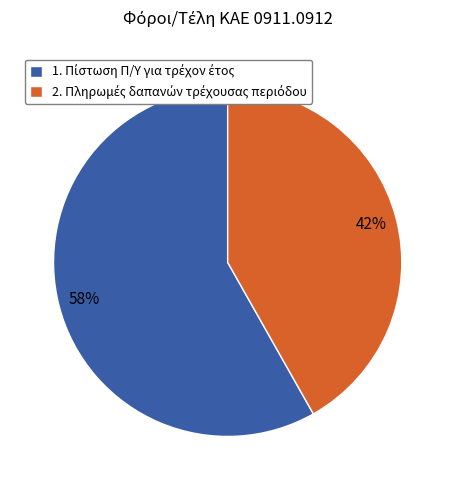

Is there a majority slice in this chart?

Yes